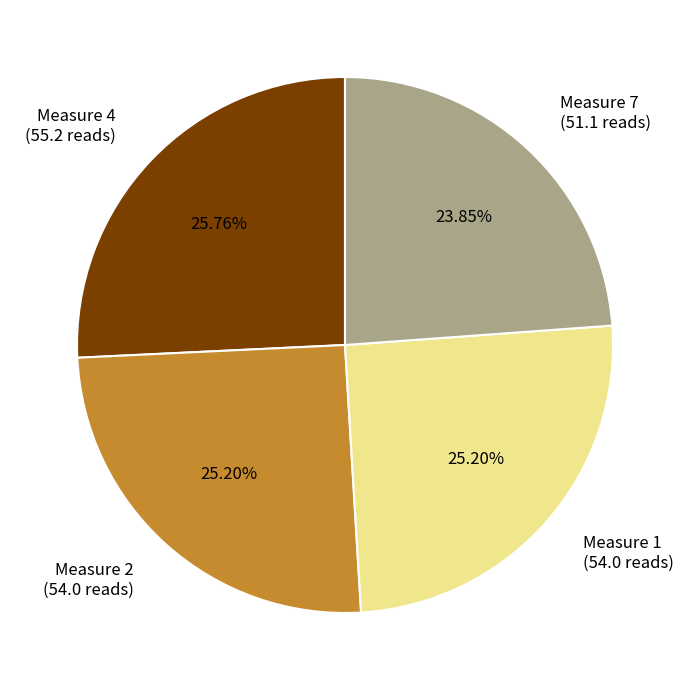

Do Measure 4 (55.2 reads) and Measure 2 (54.0 reads) together represent more than half of the pie?

Yes